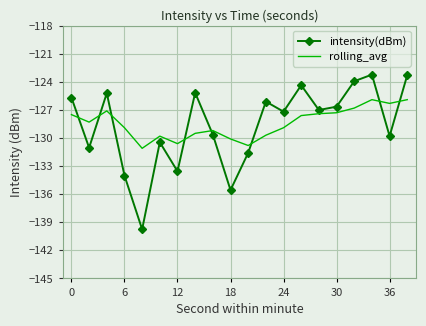

What is the highest value of the rolling_avg series?

-125.9